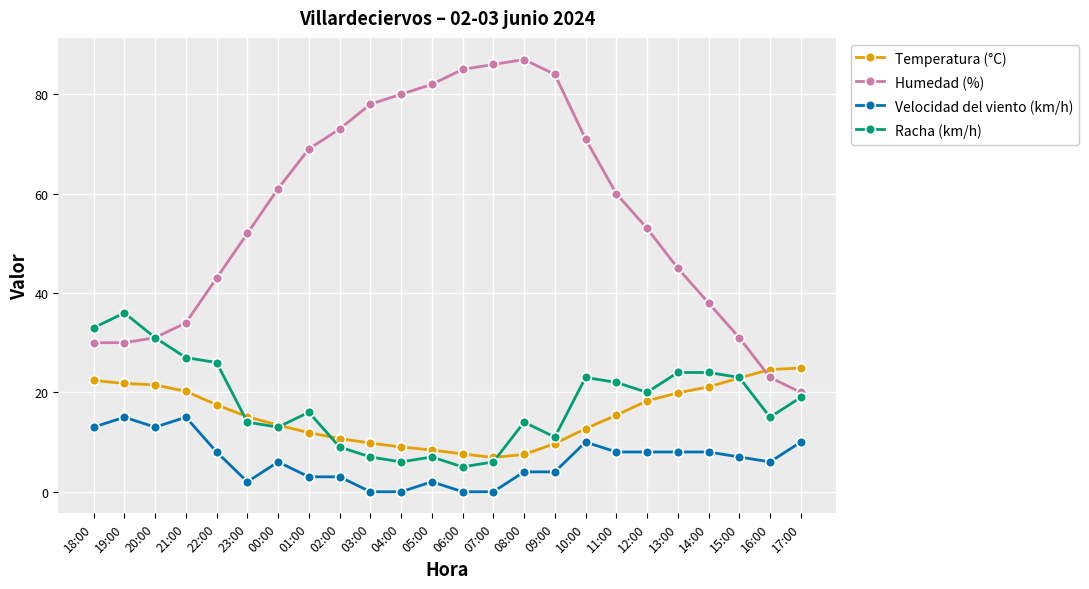

The value of Velocidad del viento (km/h) at 14:00 is 8.0. True or false?

True